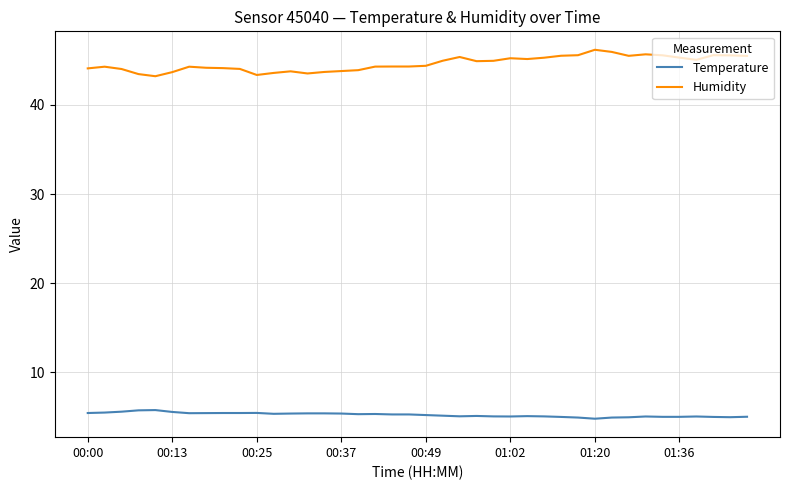

List the series in order of their overall mean, highest first.

Humidity, Temperature